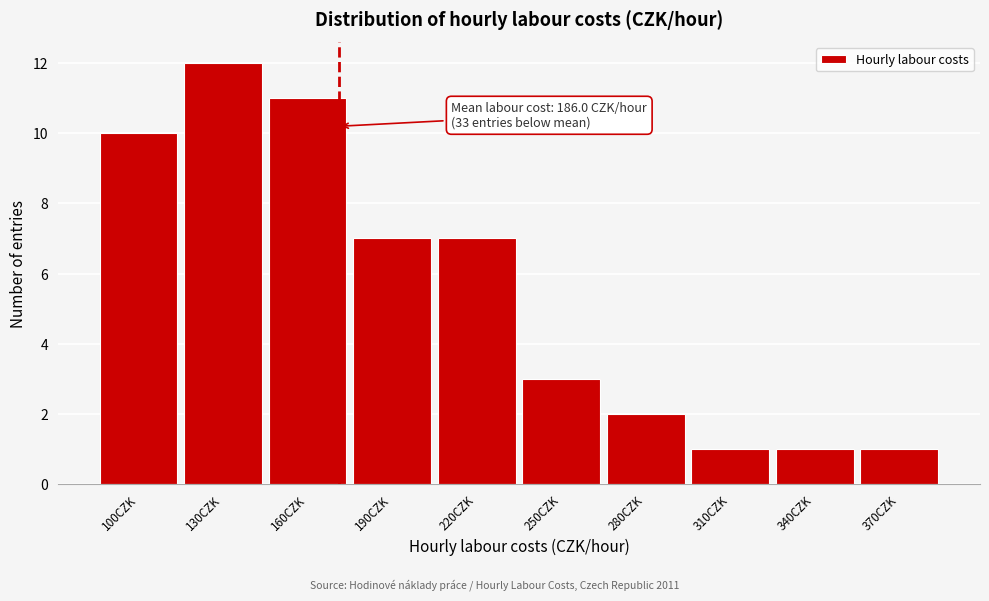

Reading right to left, what are all the values shown in this chart?

1	1	1	2	3	7	7	11	12	10